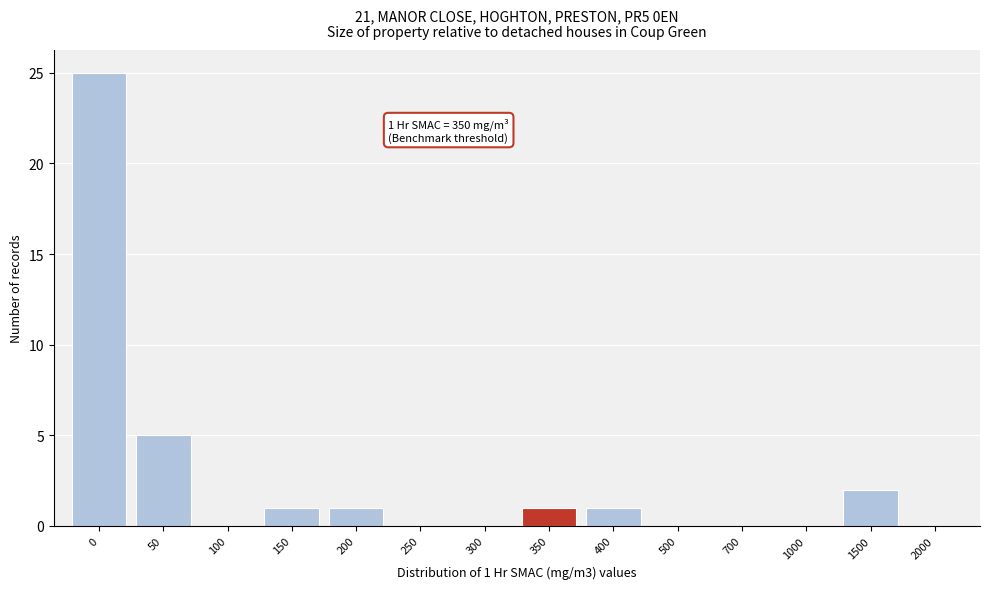

Reading left to right, what are all the values shown in this chart?

0=25	50=5	100=0	150=1	200=1	250=0	300=0	350=1	400=1	500=0	700=0	1000=0	1500=2	2000=0